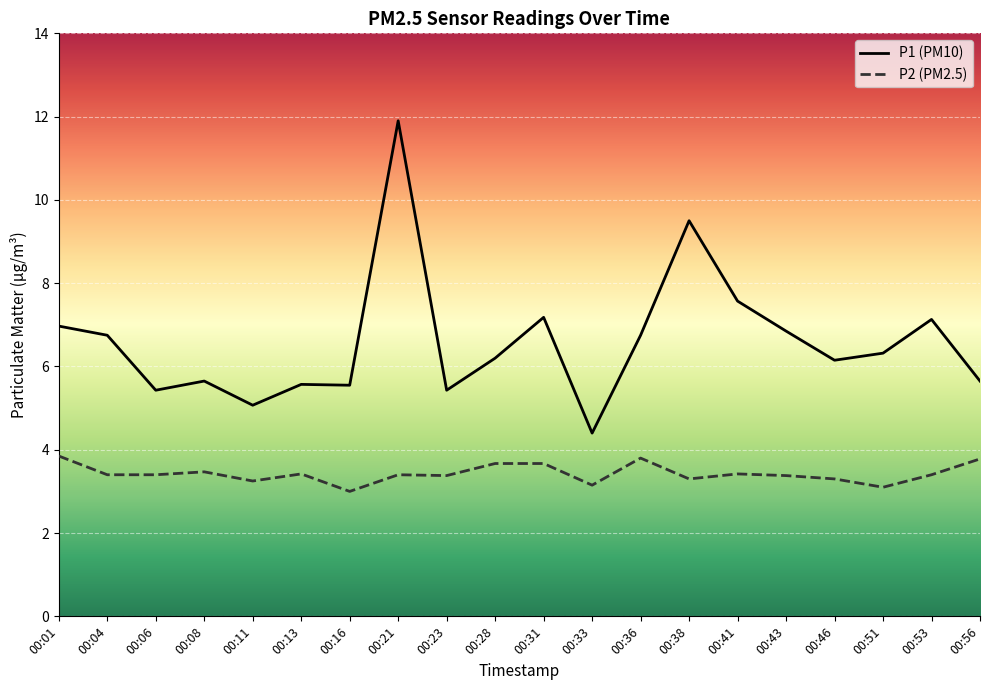

Is the value of P1 (PM10) at 00:04 greater than the value of P2 (PM2.5) at 00:04?

Yes